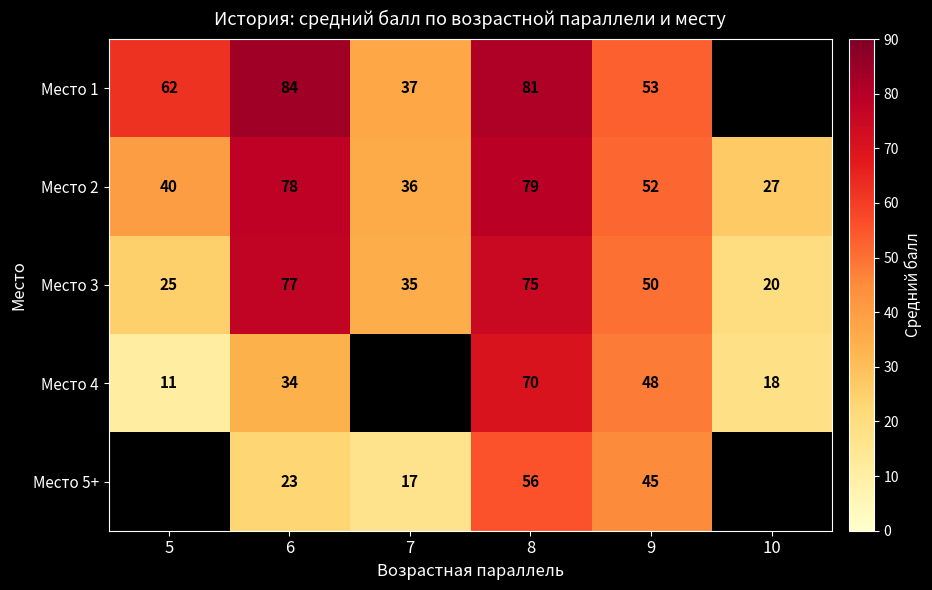

The Место 5+ series shows 31 at 6. True or false?

False